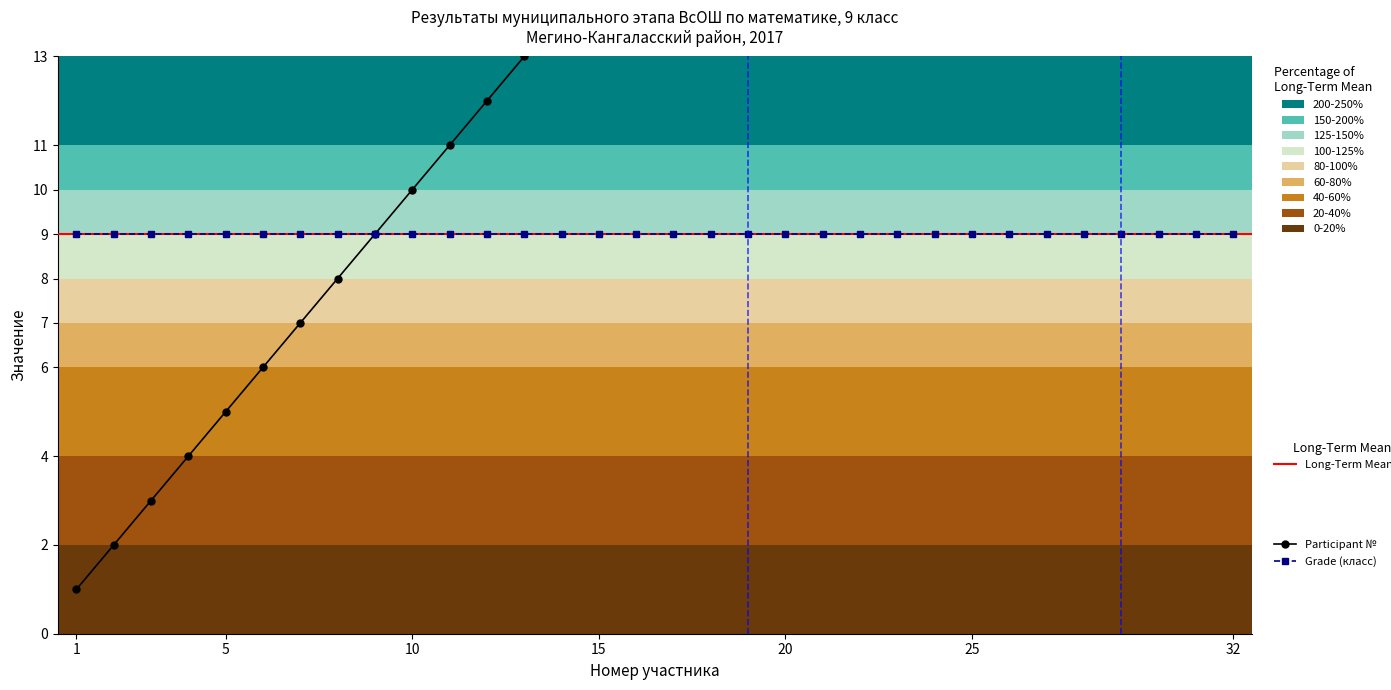

Reading right to left, transcribe all the data shown in this chart.

Participant №: 32	31	30	29	28	27	26	25	24	23	22	21	20	19	18	17	16	15	14	13	12	11	10	9	8	7	6	5	4	3	2	1
Grade (класс): 9	9	9	9	9	9	9	9	9	9	9	9	9	9	9	9	9	9	9	9	9	9	9	9	9	9	9	9	9	9	9	9